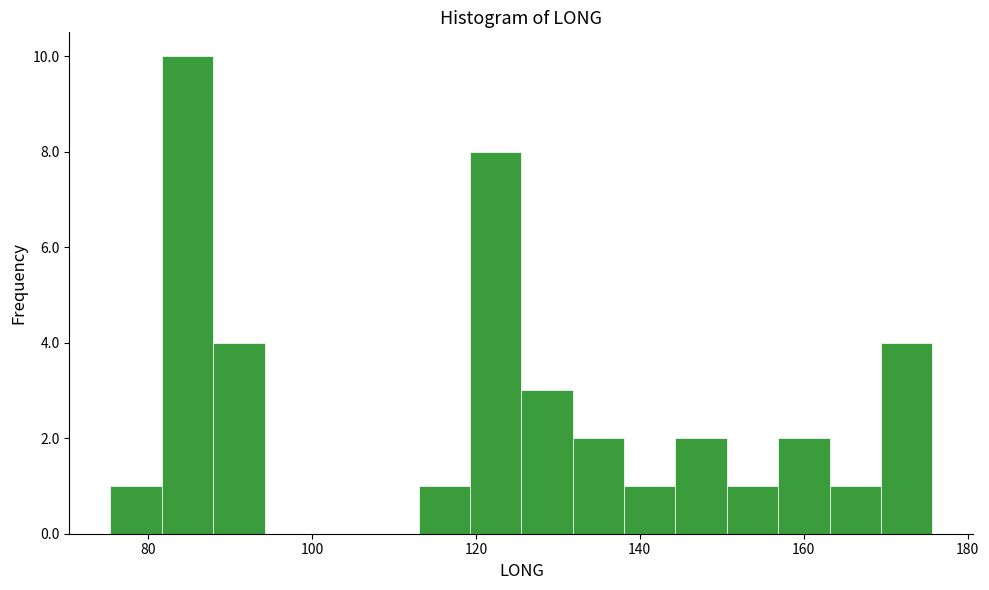

Read against the x-axis, roughly where is the centre of the tallest bar?

84